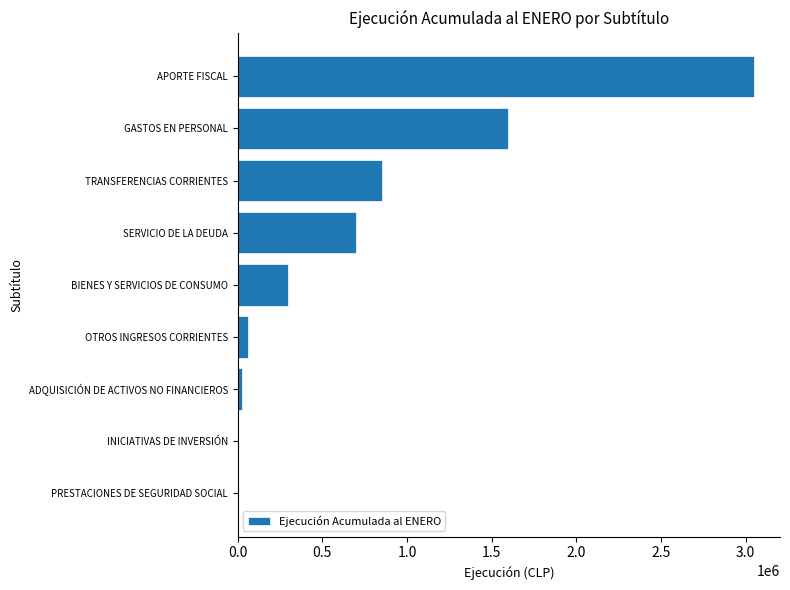

Reading bottom to top, list all the values displayed in this chart.

PRESTACIONES DE SEGURIDAD SOCIAL=0	INICIATIVAS DE INVERSIÓN=0	ADQUISICIÓN DE ACTIVOS NO FINANCIEROS=27551	OTROS INGRESOS CORRIENTES=61380	BIENES Y SERVICIOS DE CONSUMO=295464	SERVICIO DE LA DEUDA=701414	TRANSFERENCIAS CORRIENTES=853918	GASTOS EN PERSONAL=1597507	APORTE FISCAL=3049798